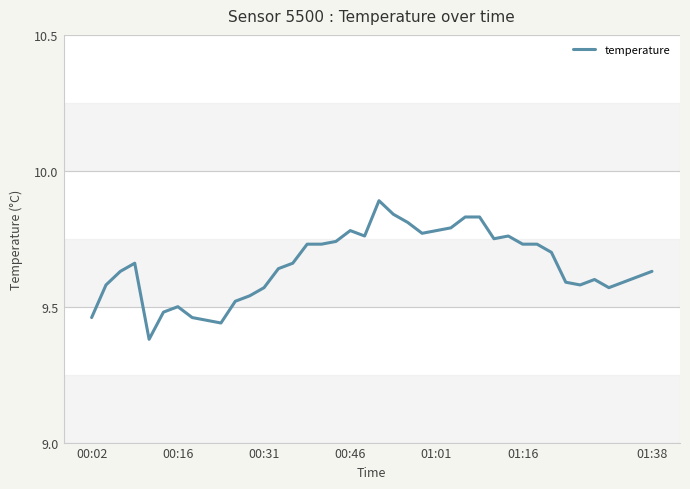

What is the difference between the maximum and minimum values?

0.5